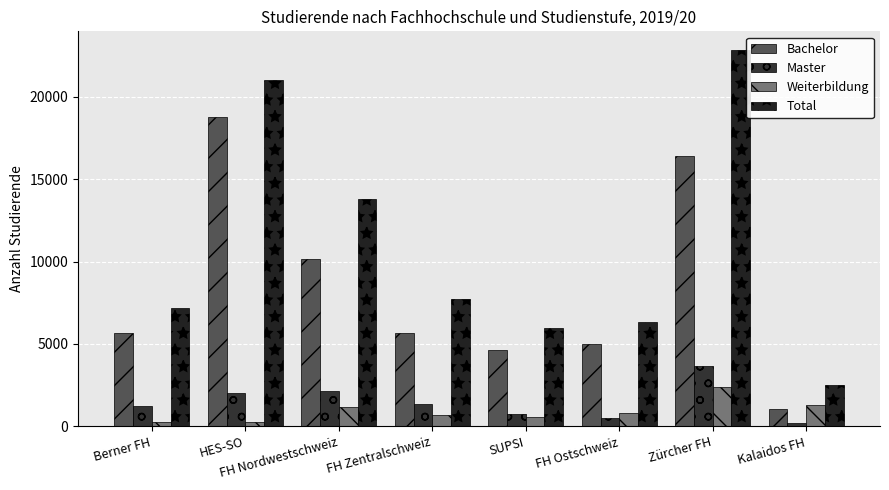

Which series has the widest spread of values?

Total